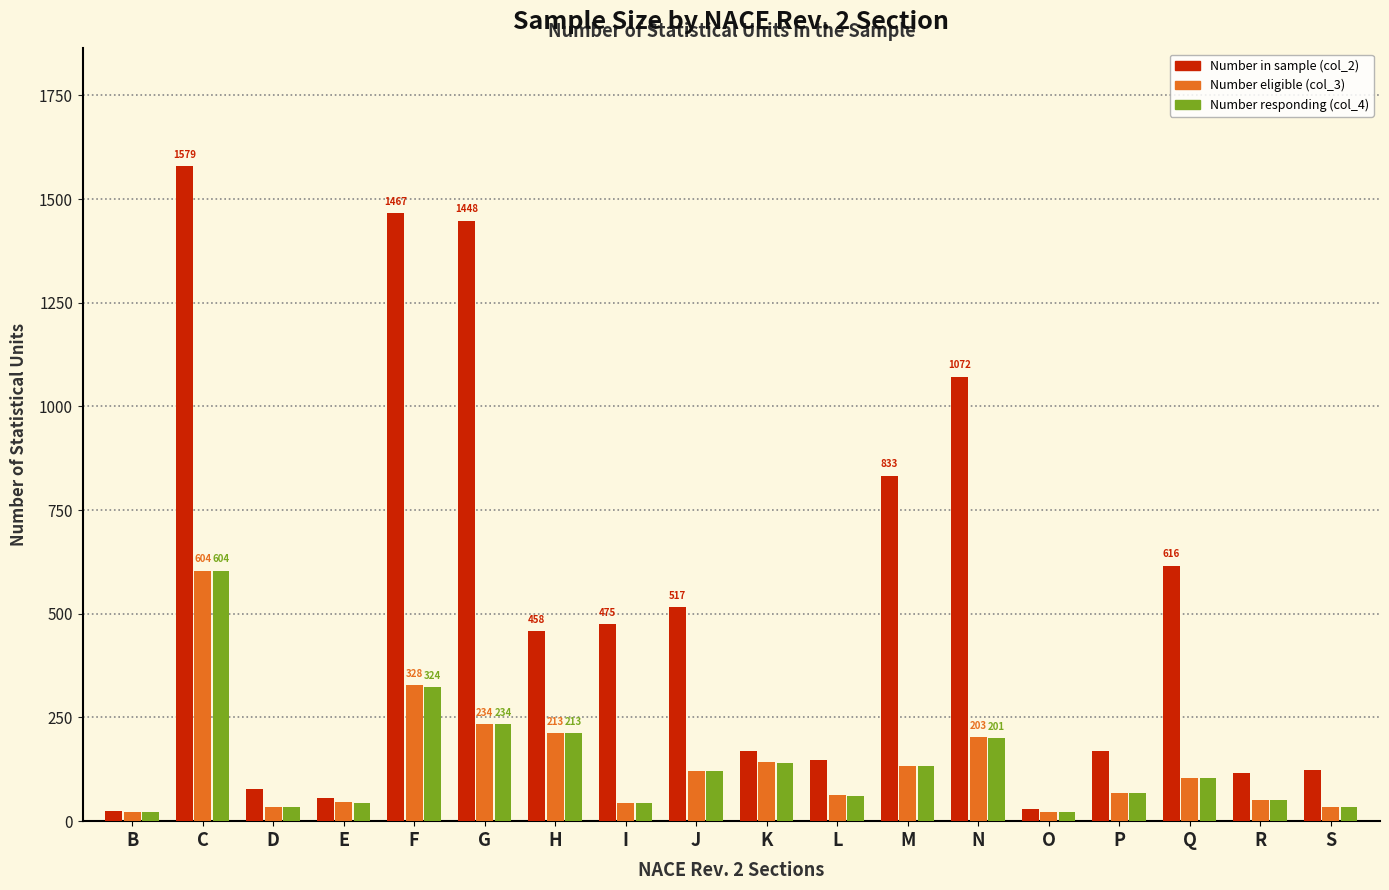

Which series has the largest range (max minus min)?

Number in sample (col_2)